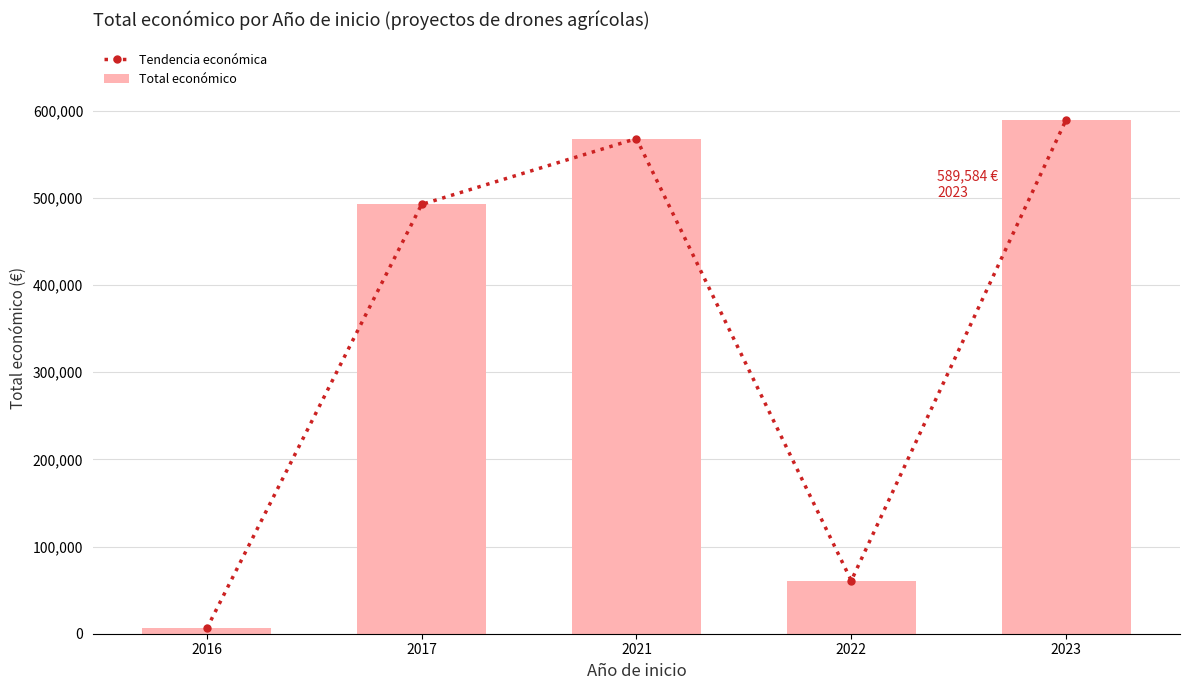

How many distinct data groups are displayed?

2